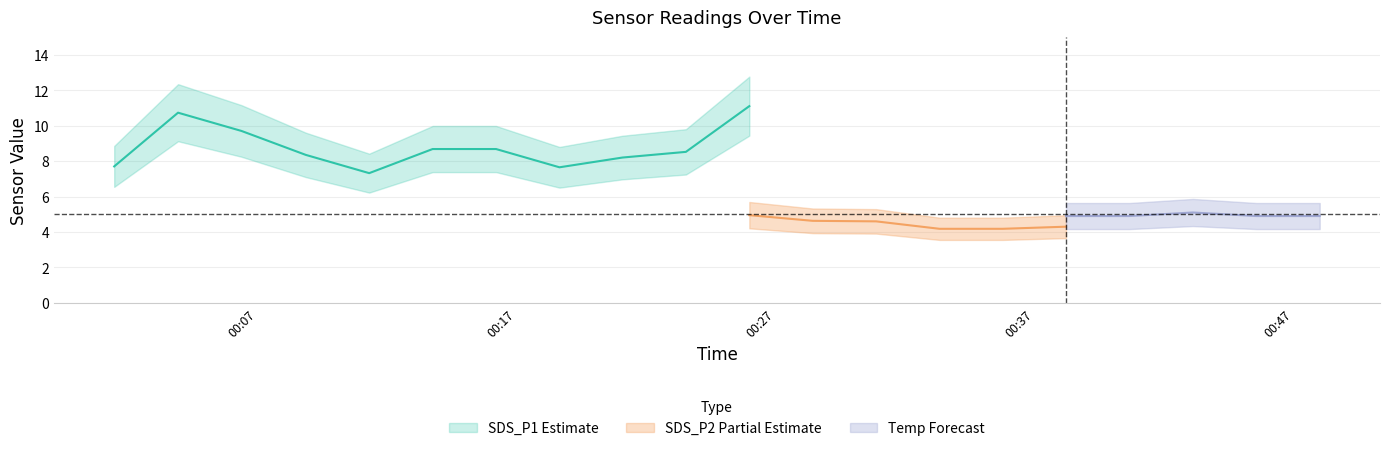

Which category has the lowest value across all series?

3